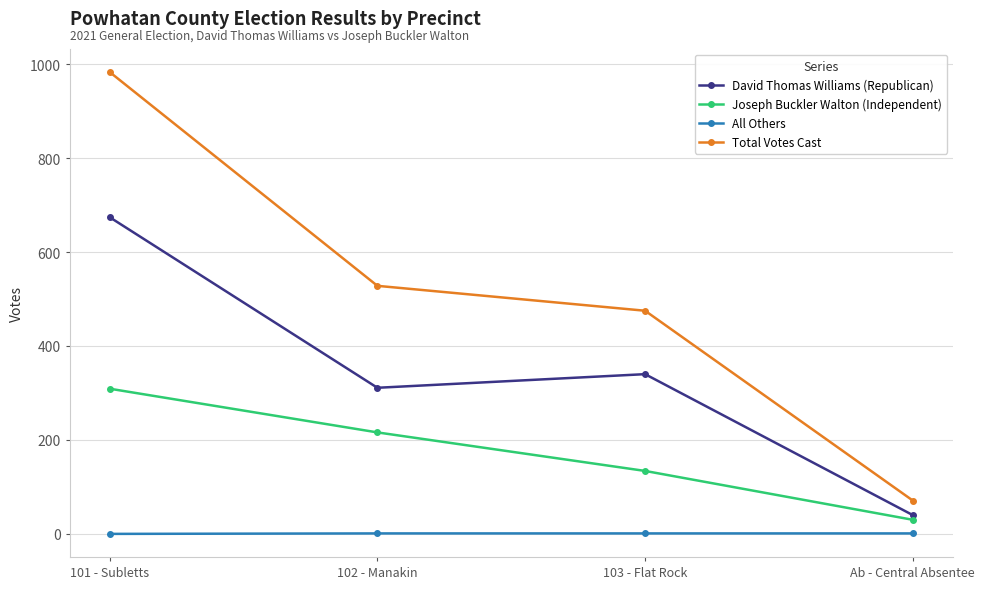

Rank the series at 101 - Subletts from highest to lowest value.

Total Votes Cast, David Thomas Williams (Republican), Joseph Buckler Walton (Independent), All Others